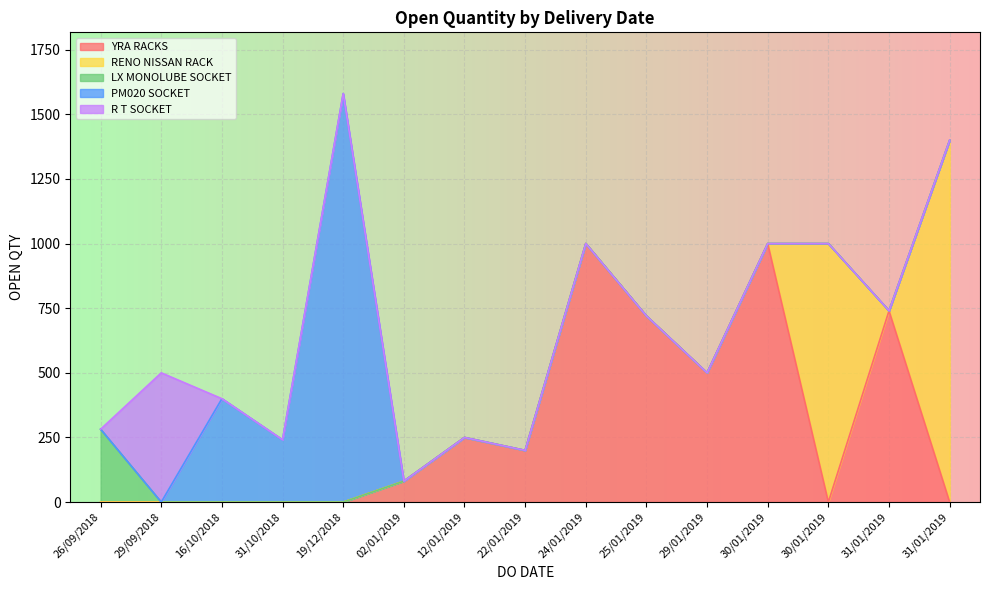

True or false: the data has more than 1 interior local peaks.

True